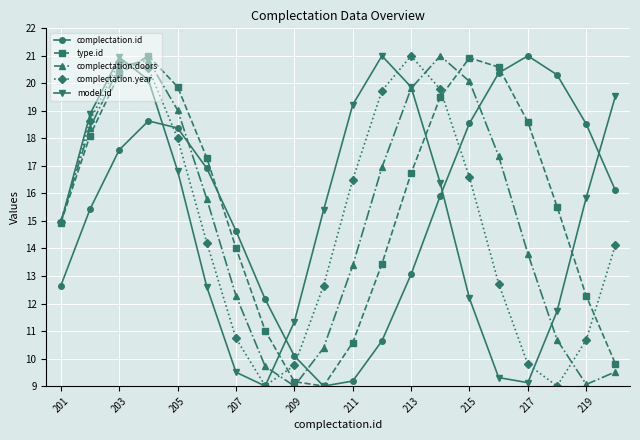

Is this an area chart (filled region under the line)?

No